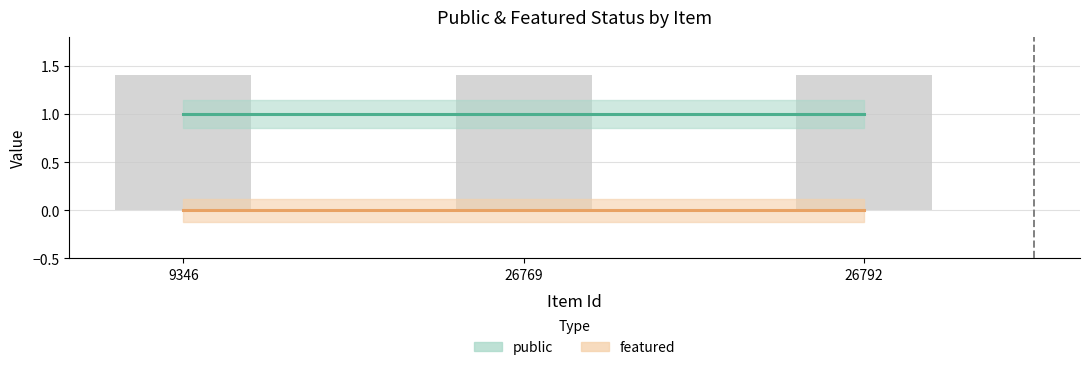

Reading right to left, list all the values displayed in this chart.

public: 1	1	1
featured: 0	0	0